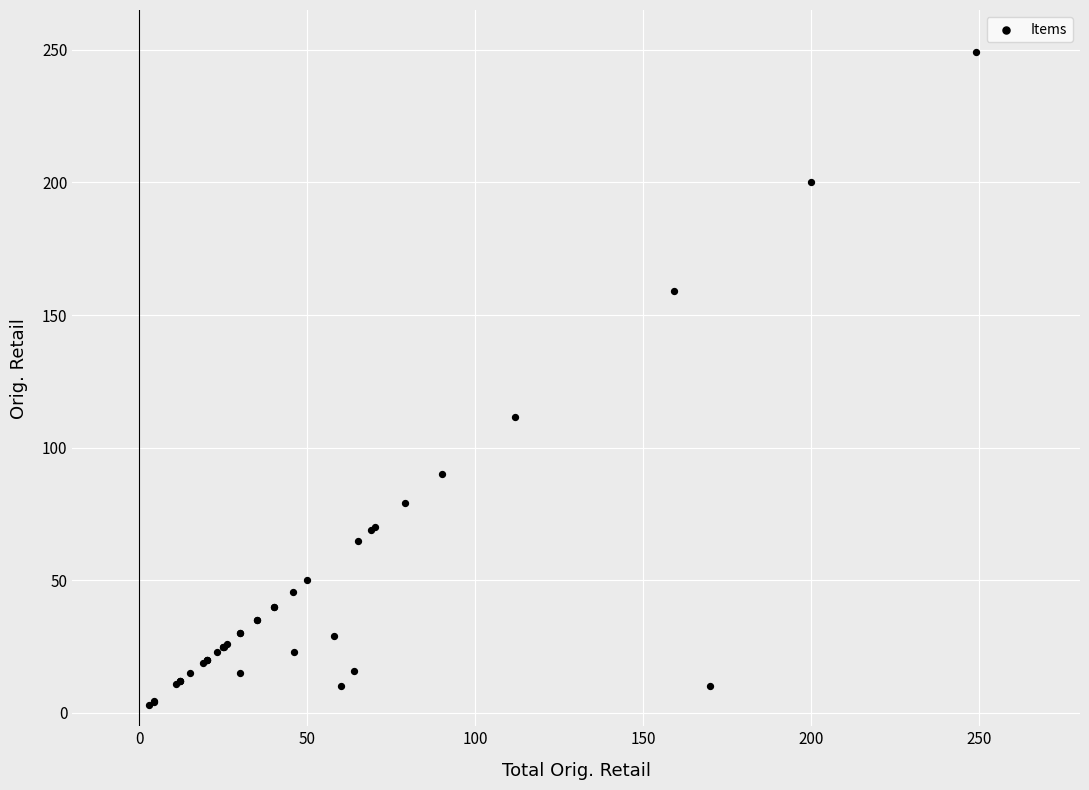

What Y value in the scatter plot is closest to 125?

111.7